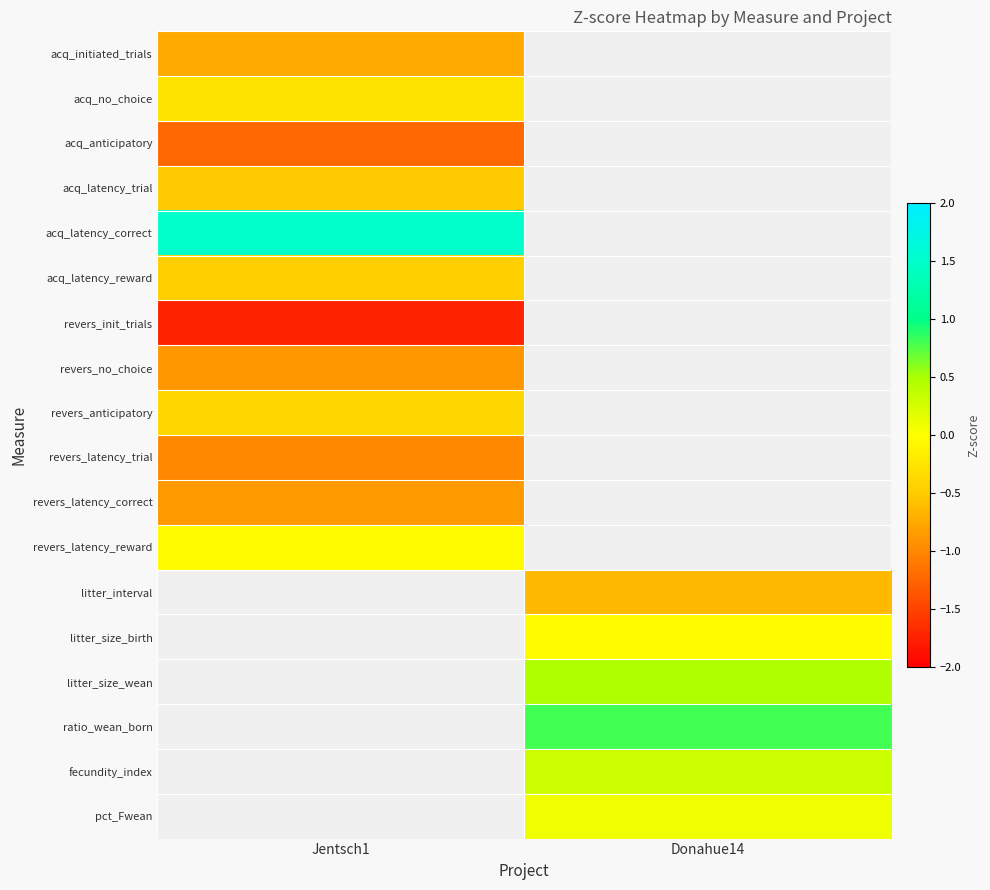

What is the approximate value of revers_latency_trial at Jentsch1?

-1.0